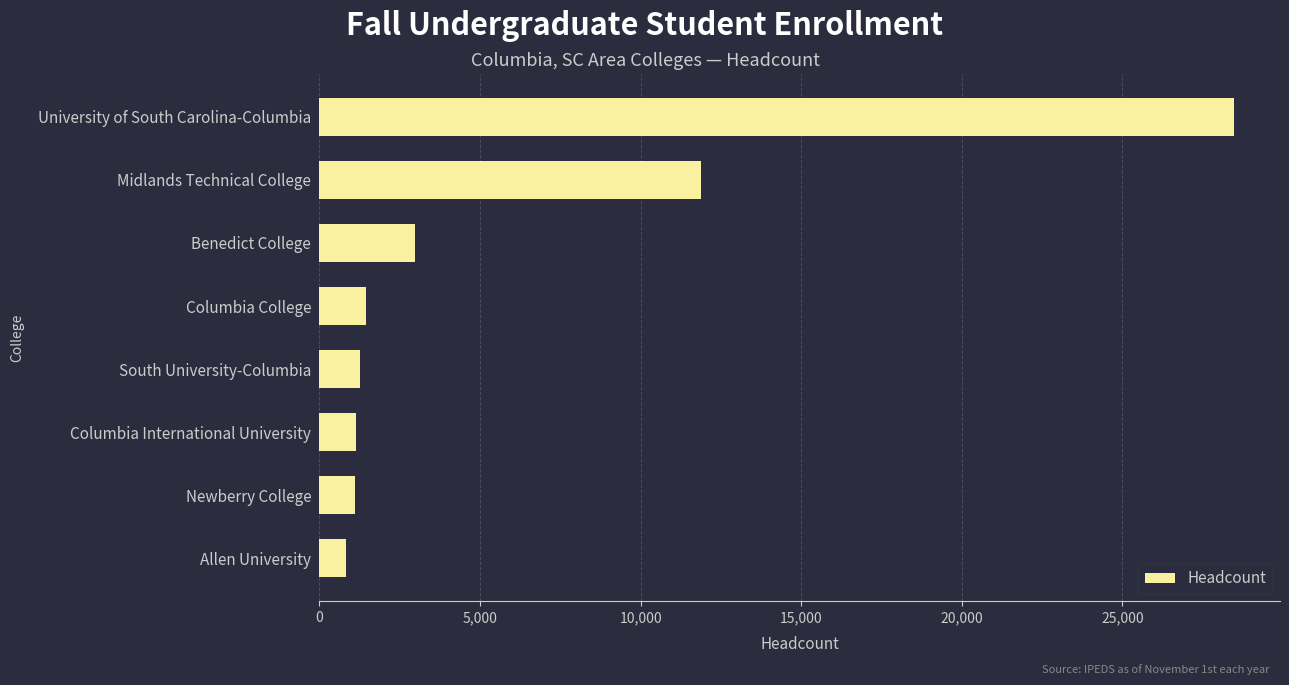

How many values are below 1444?

4